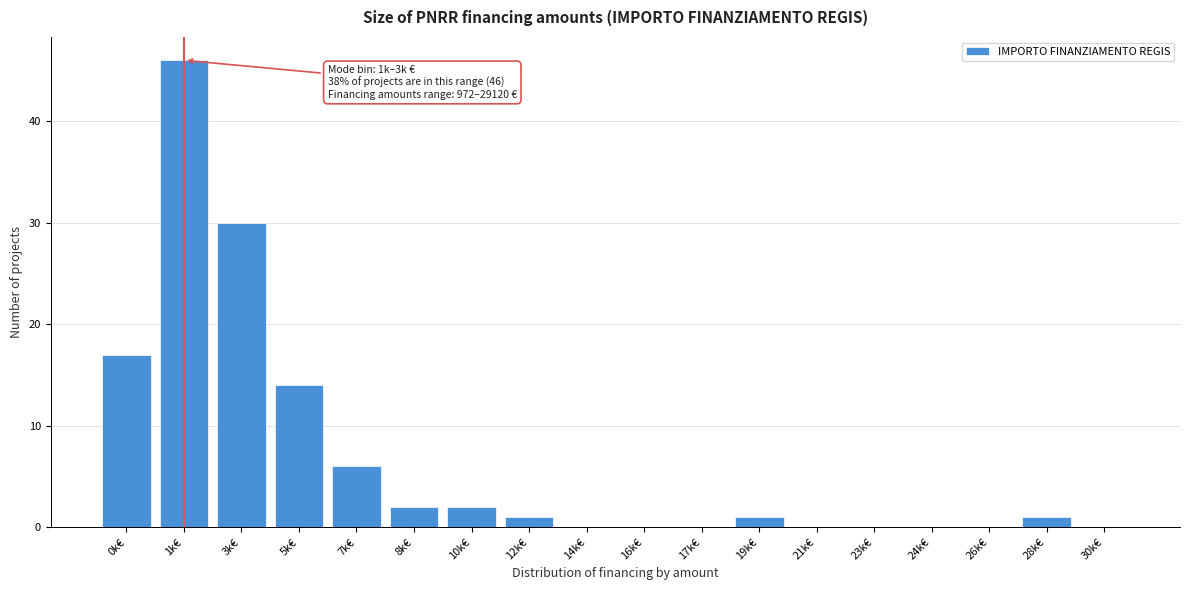

Reading right to left, what are all the values shown in this chart?

30k€=0	28k€=1	26k€=0	24k€=0	23k€=0	21k€=0	19k€=1	17k€=0	16k€=0	14k€=0	12k€=1	10k€=2	8k€=2	7k€=6	5k€=14	3k€=30	1k€=46	0k€=17